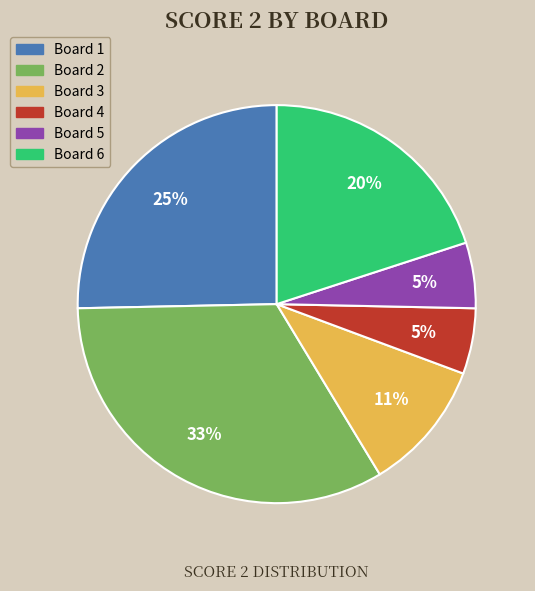

Is there a majority slice in this chart?

No